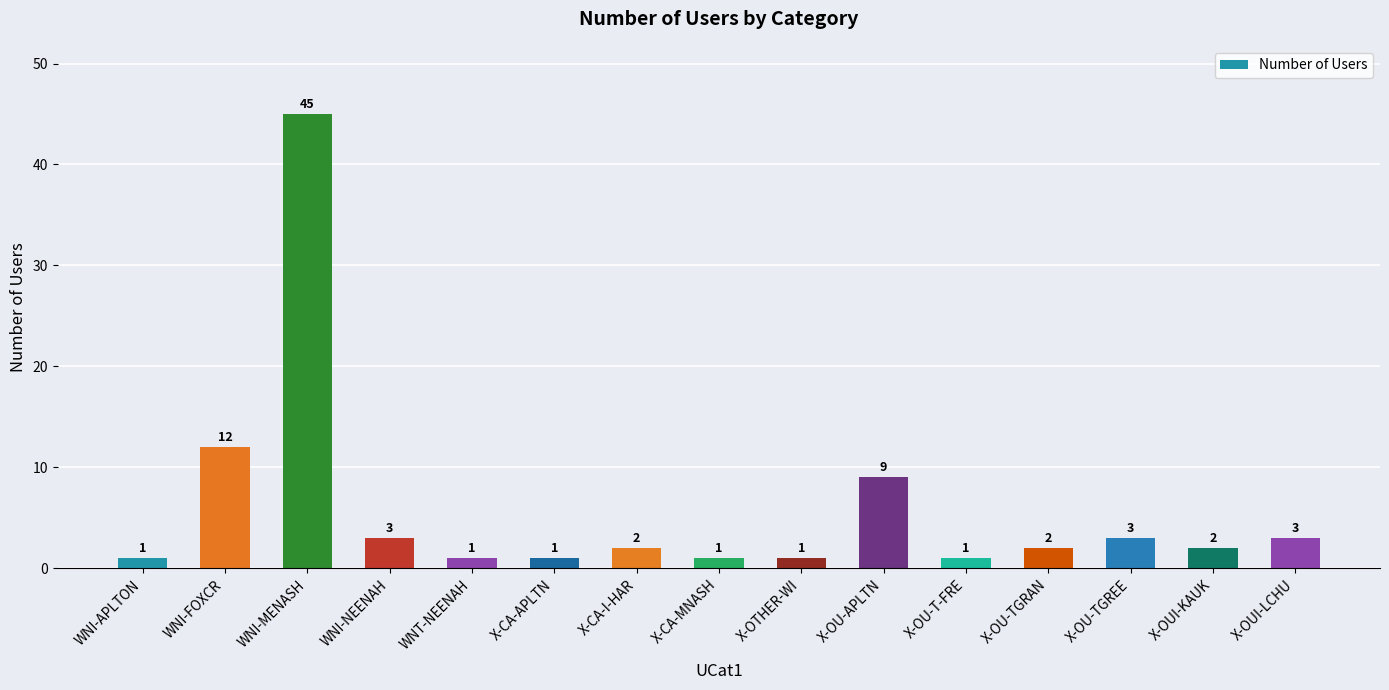

What is the change in value from WNI-NEENAH to X-OU-APLTN?

+6